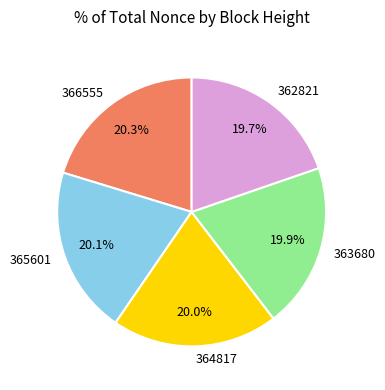

What is the ratio of the value at 365601 to the value at 366555?

1.0